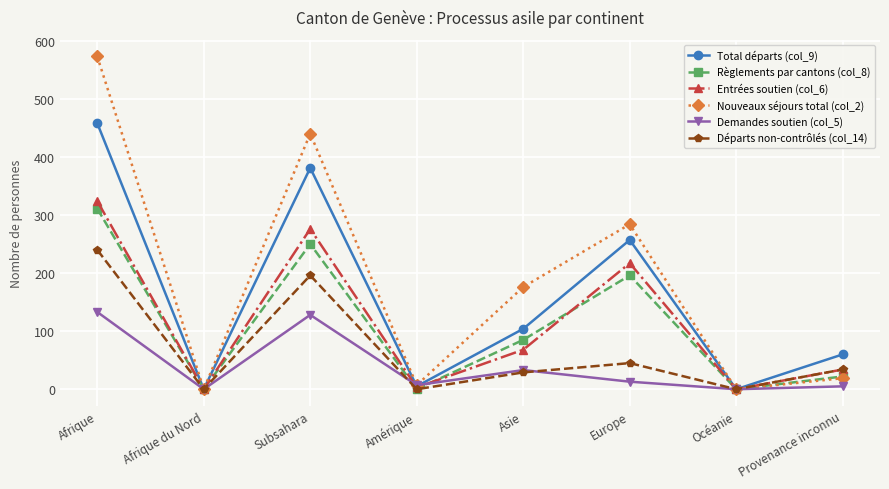

What is the sum of all Départs non-contrôlés (col_14) values?

544